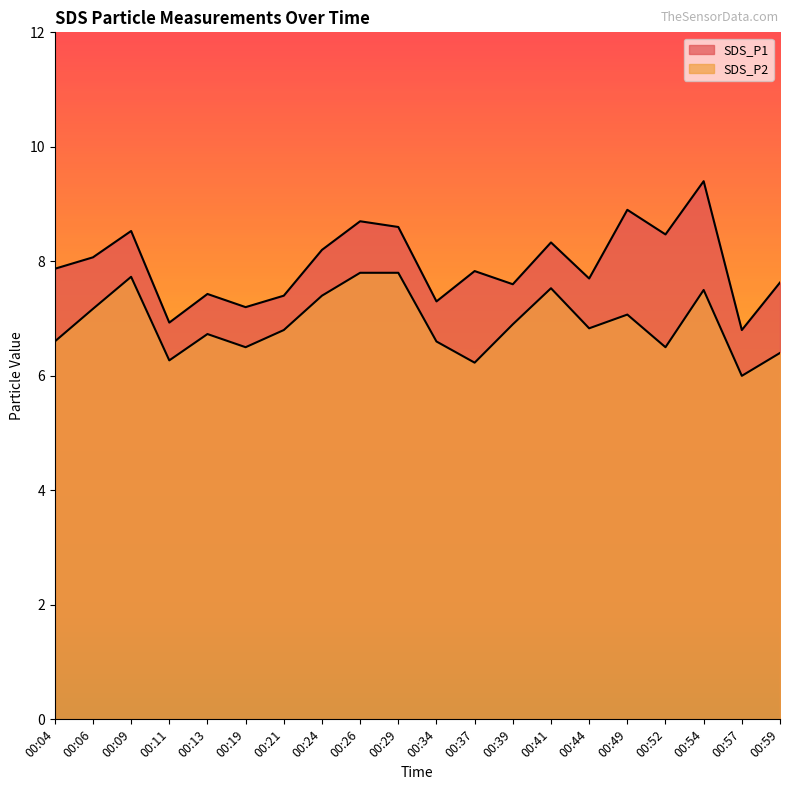

True or false: SDS_P2 and SDS_P1 cross at least once.

False